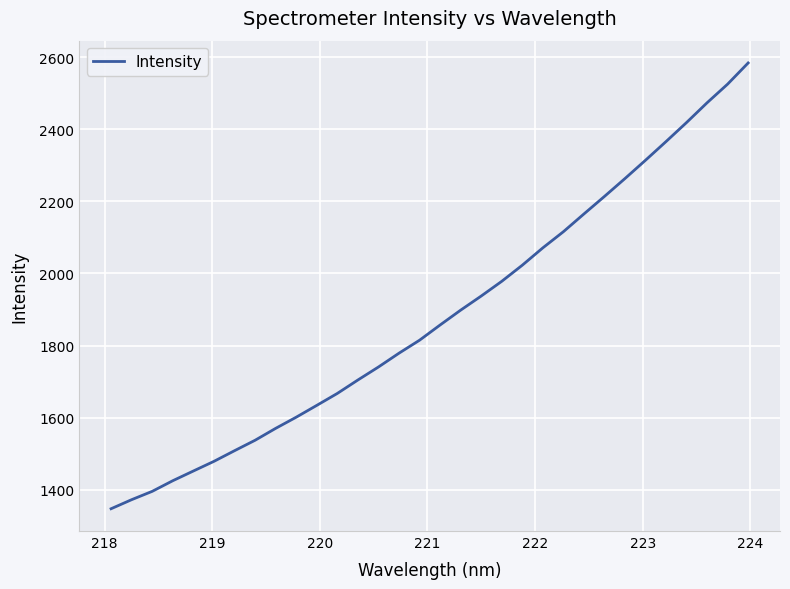

What is the smallest value displayed?

1346.8